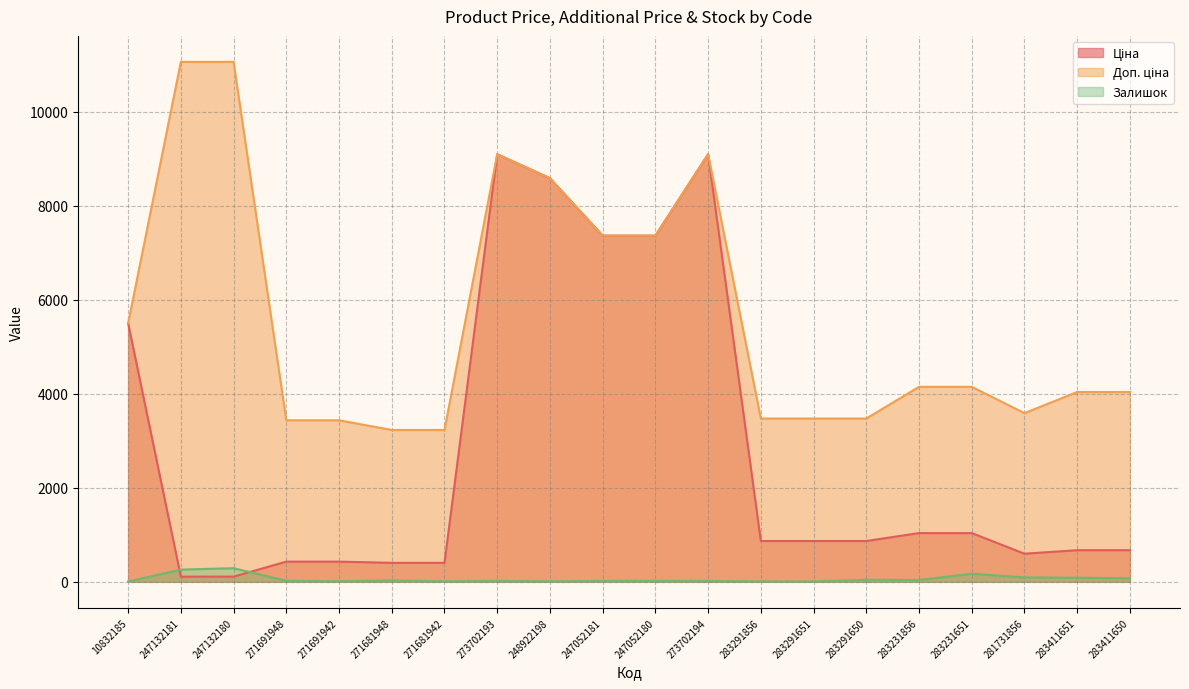

At which category does the chart reach its peak across all series?

247132181